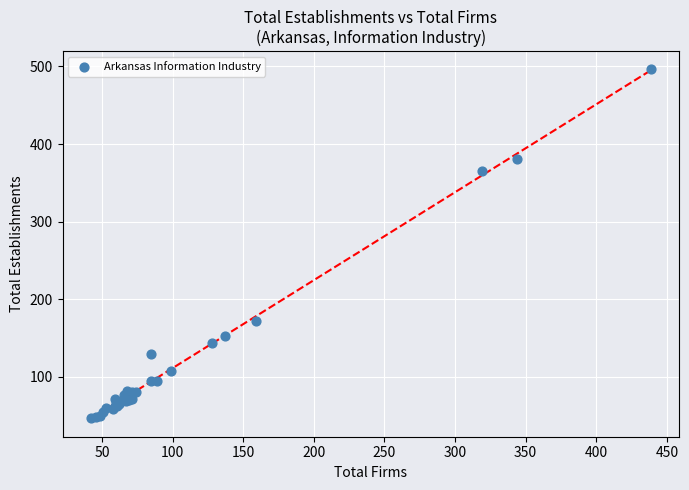

What Y value in the scatter plot is closest to 272?

365